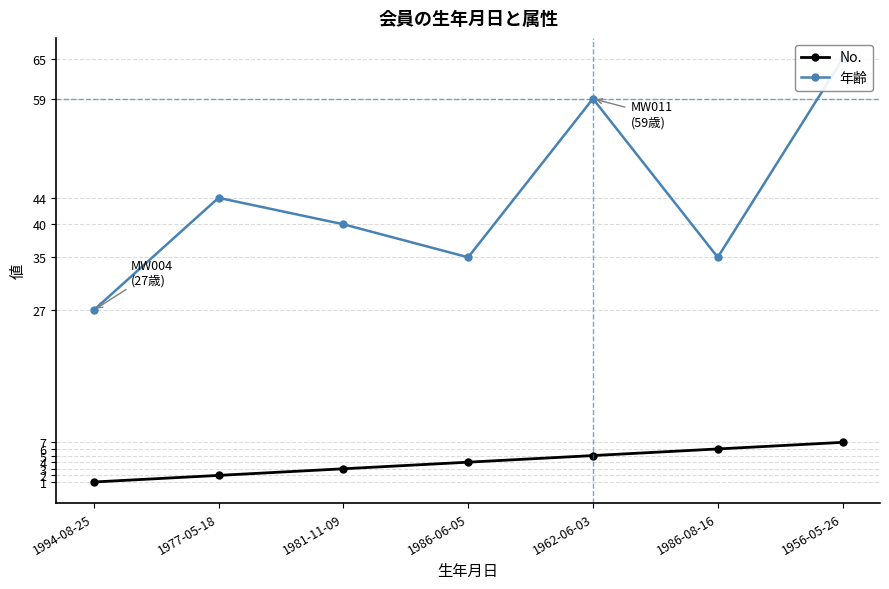

Which series has the largest range (max minus min)?

年齢